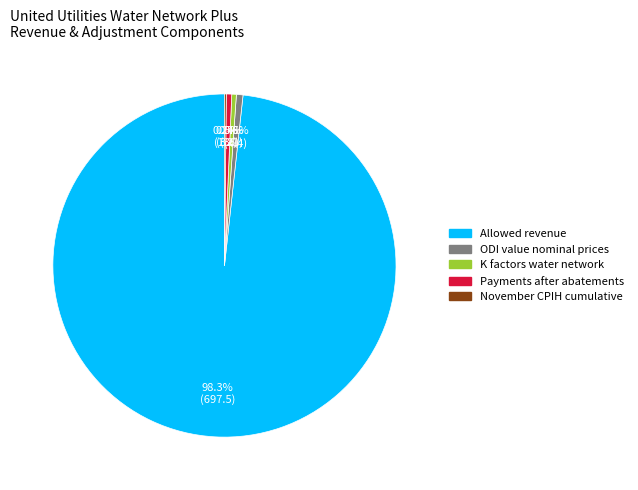

What portion of the pie excludes Payments after abatements?

99.5%